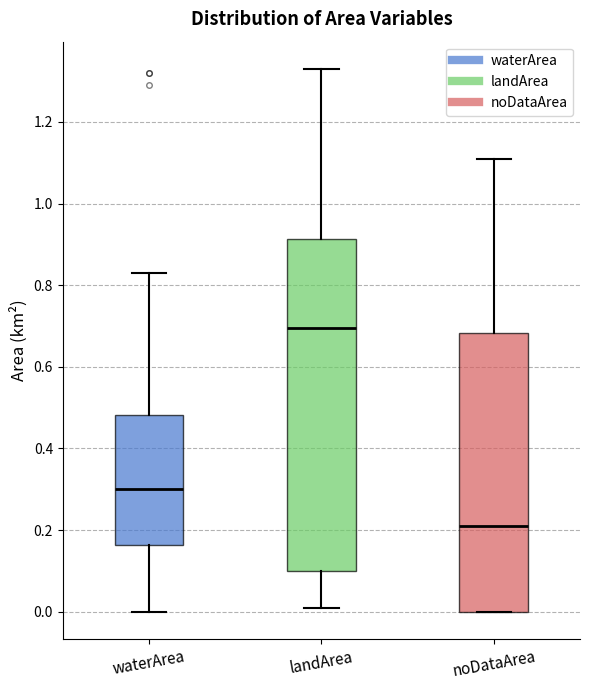

Comparing the boxes themselves (not the whiskers), which one is the tallest?

landArea